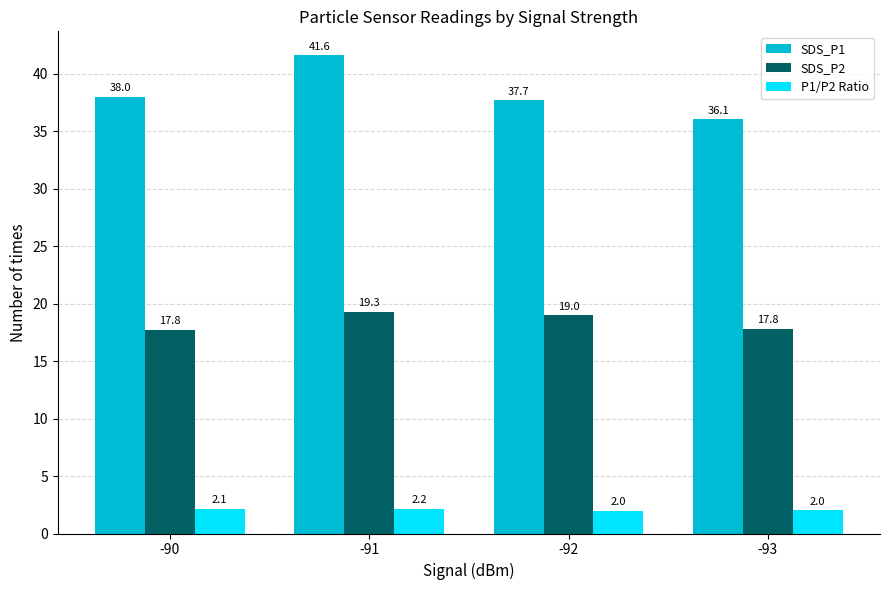

What are all the series names shown in the legend?

SDS_P1, SDS_P2, P1/P2 Ratio